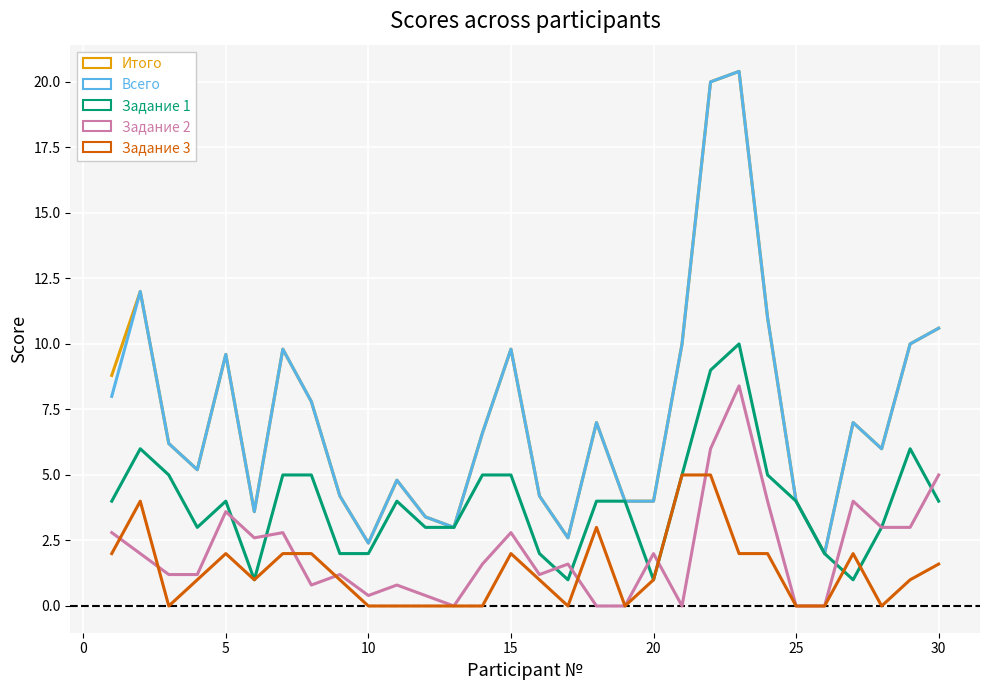

What is the maximum value shown in the chart?

20.4